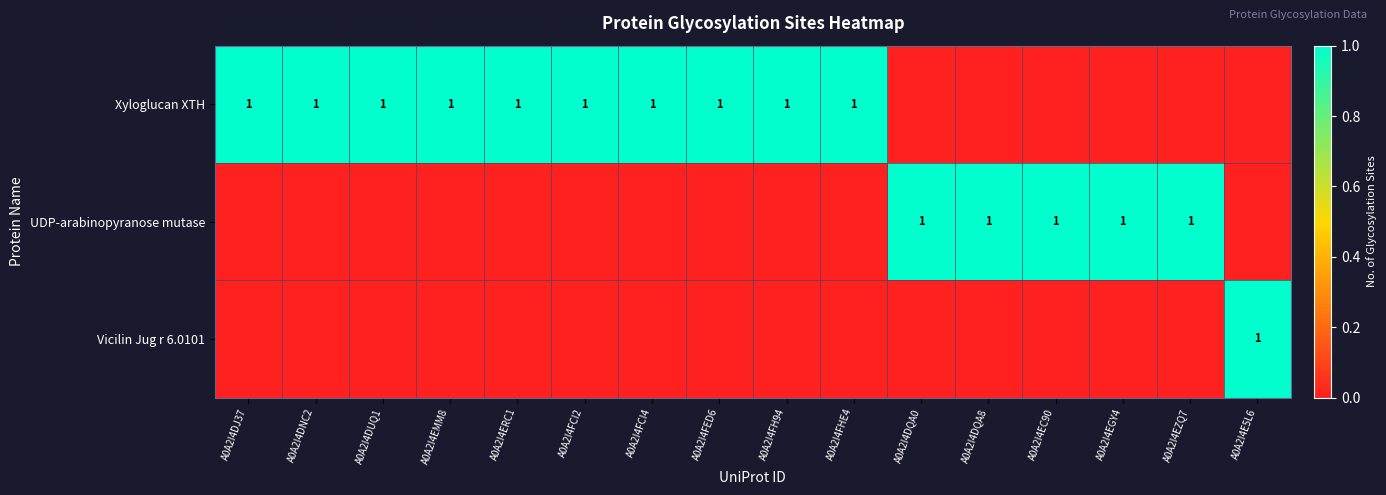

Which category has the highest value in the Vicilin Jug r 6.0101 series?

A0A2I4E5L6